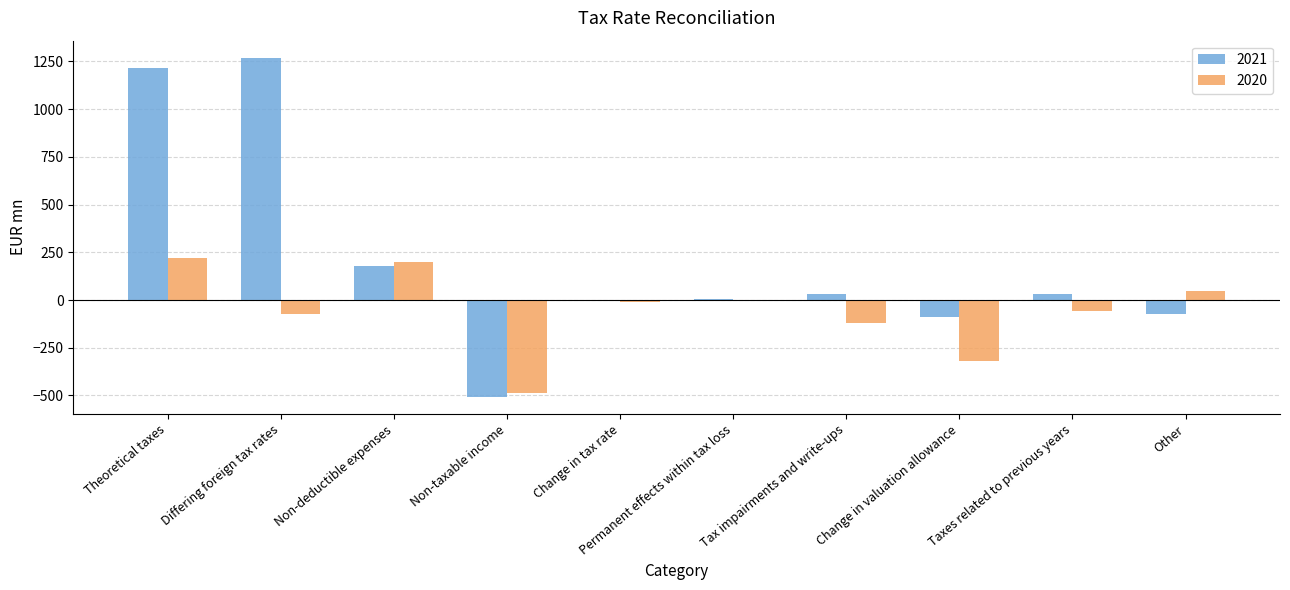

The 2021 series shows -88 at Change in valuation allowance. True or false?

True